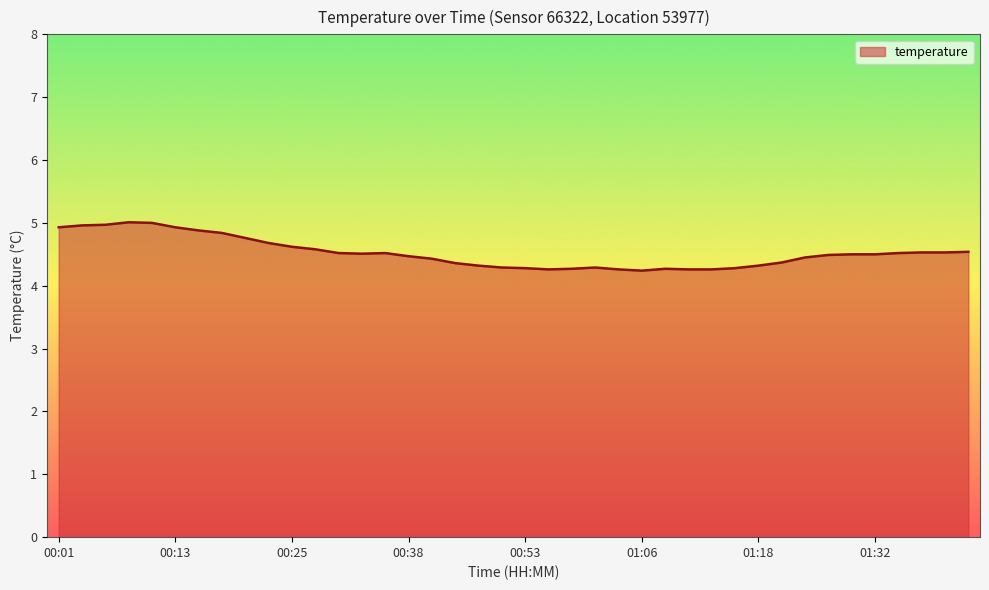

What is the difference between the maximum and minimum values?

0.8